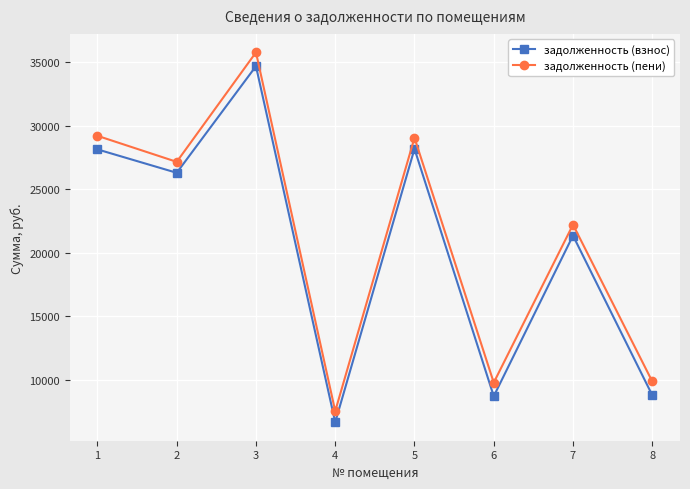

Between 1 and 2, which series saw the biggest shift?

задолженность (пени)